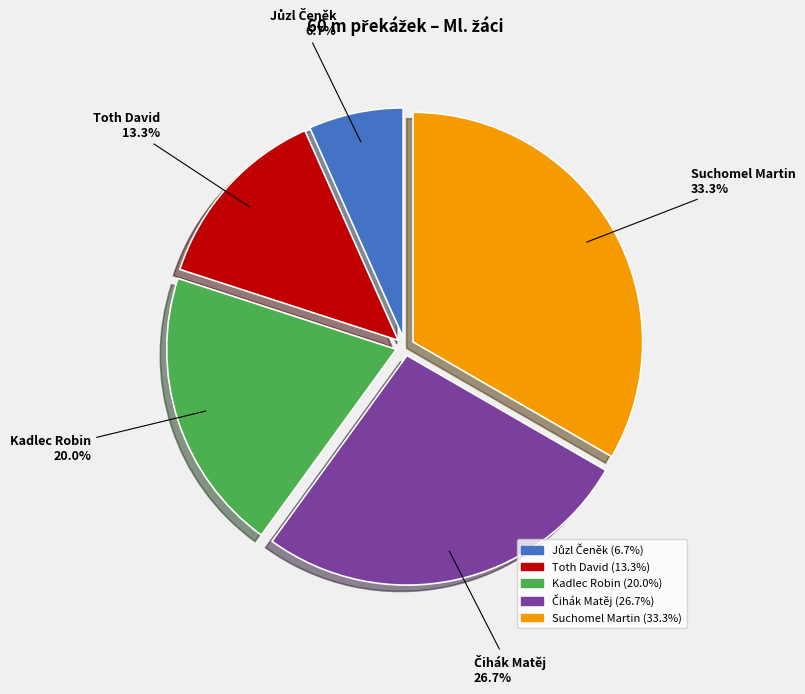

Is it true that Toth David is 13% of the pie?

True